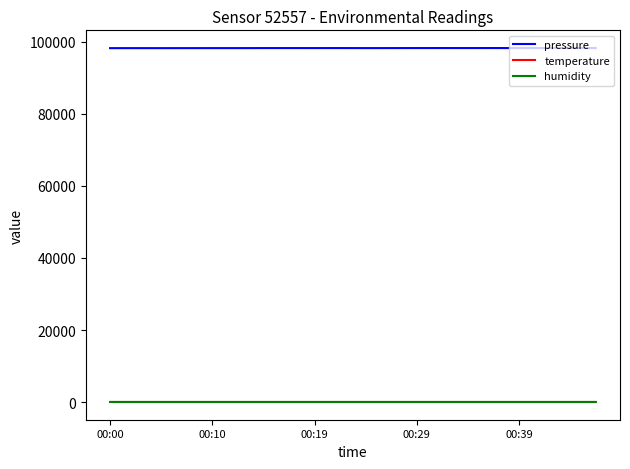

How many lines are shown in the chart?

3